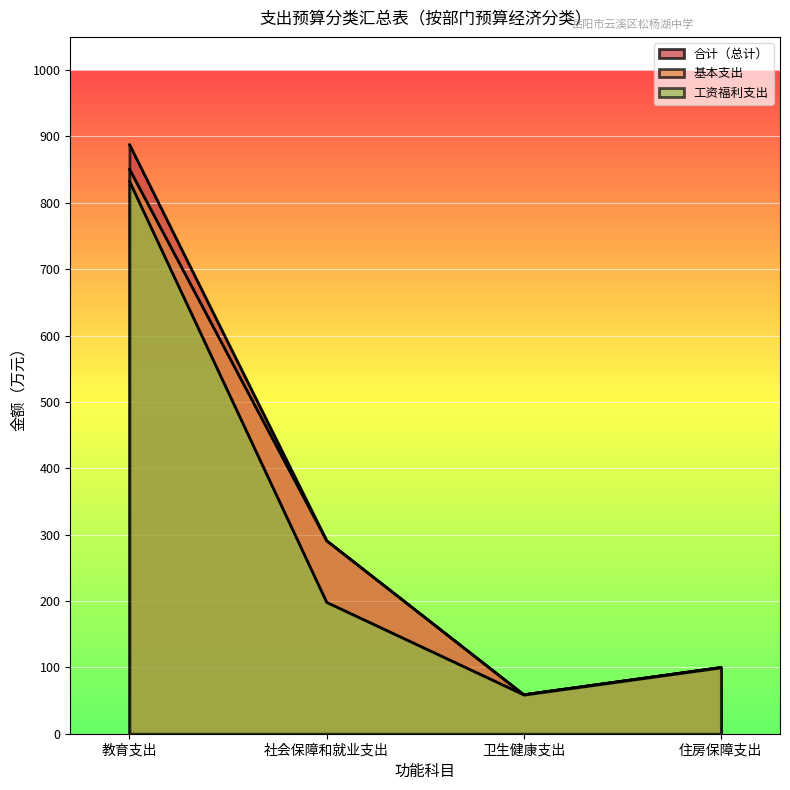

Reading left to right, what are all the values shown in this chart?

合计（总计）: 887.7	291.0	58.8	99.9
基本支出: 850.7	291.0	58.8	99.9
工资福利支出: 832.3	198.1	58.8	99.9